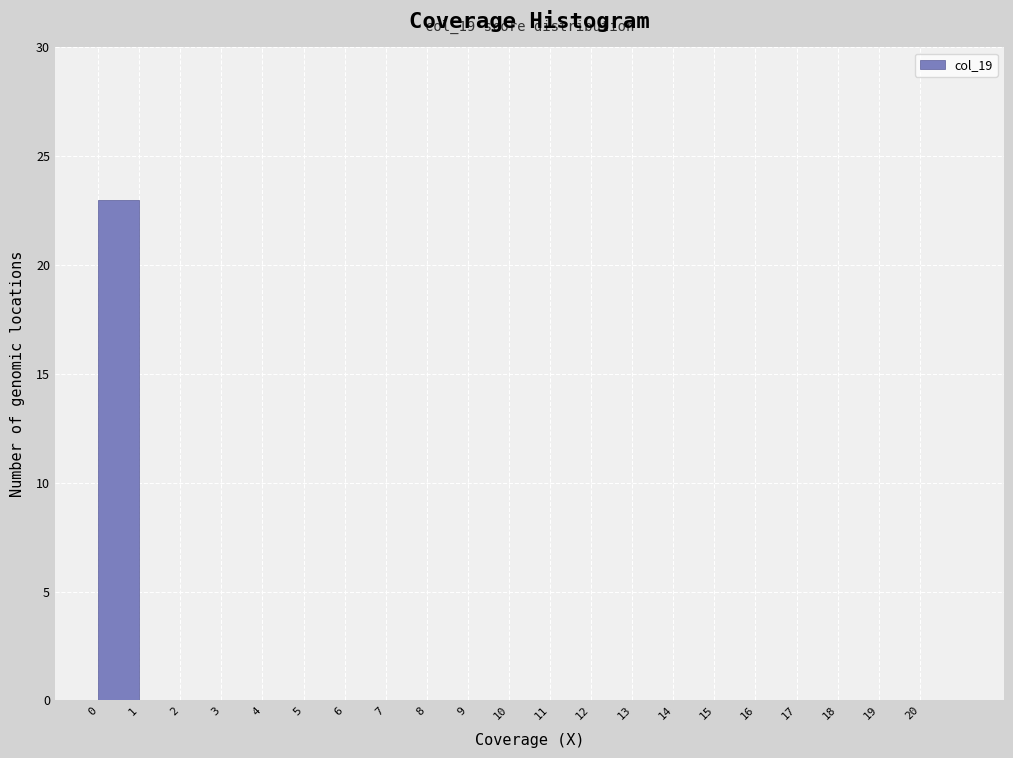

Which range on the x-axis has the tallest bar?

0 to 1